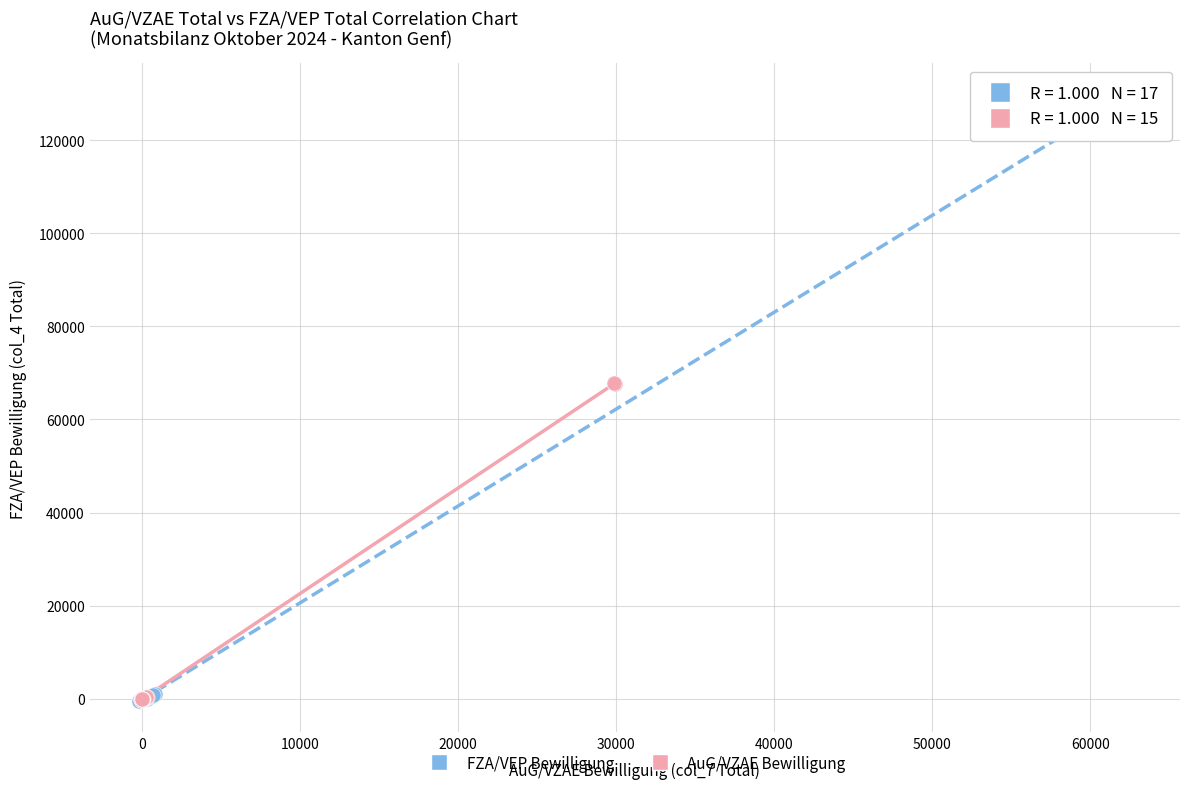

Which series has the largest Y range (max minus min)?

FZA/VEP Bewilligung